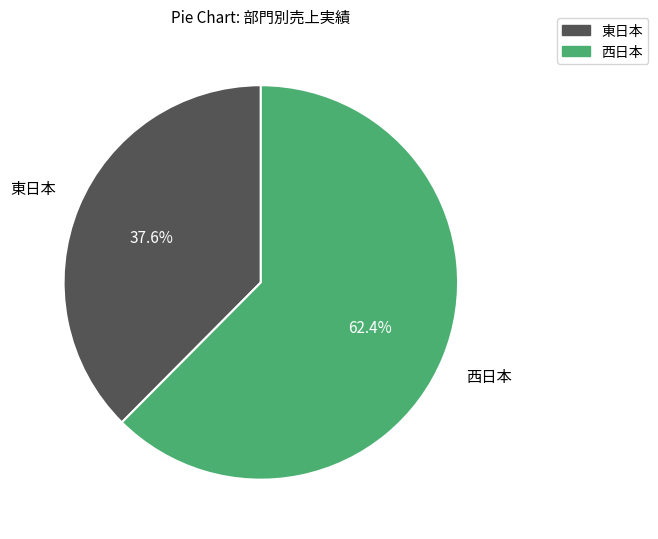

What is the ratio of the value at 東日本 to the value at 西日本?

0.6